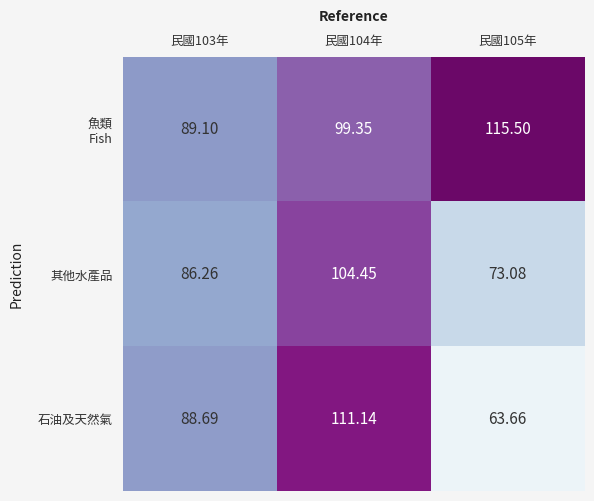

Which series has the widest spread of values?

石油及天然氣